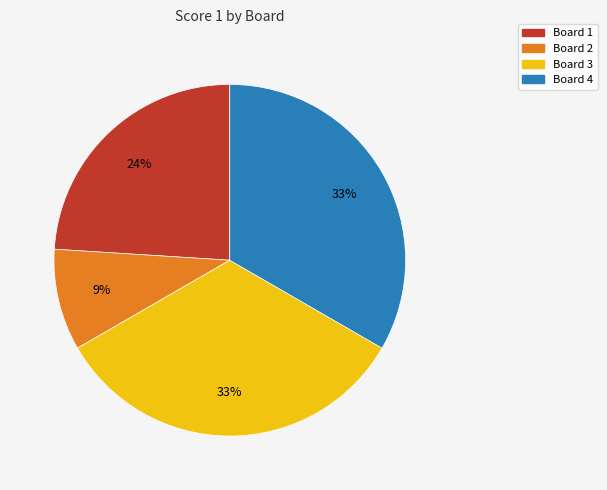

Is Board 4 the majority of the pie?

No